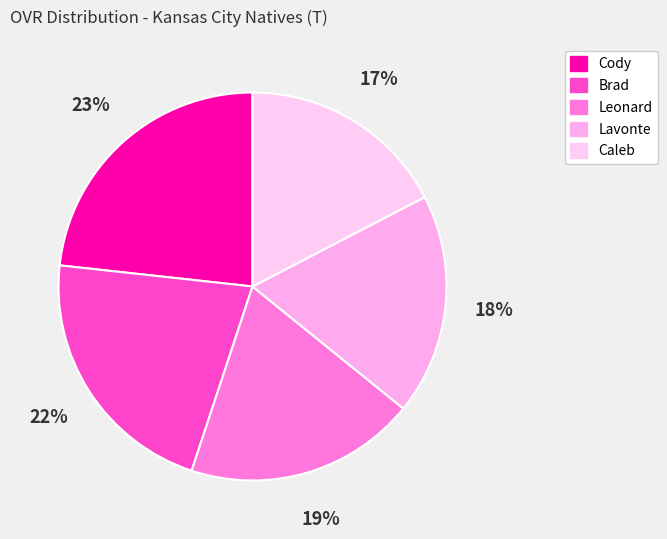

What portion of the pie excludes Lavonte?

81.6%